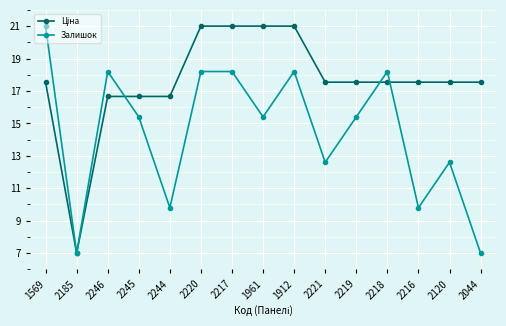

What is the smallest value displayed?

7.0